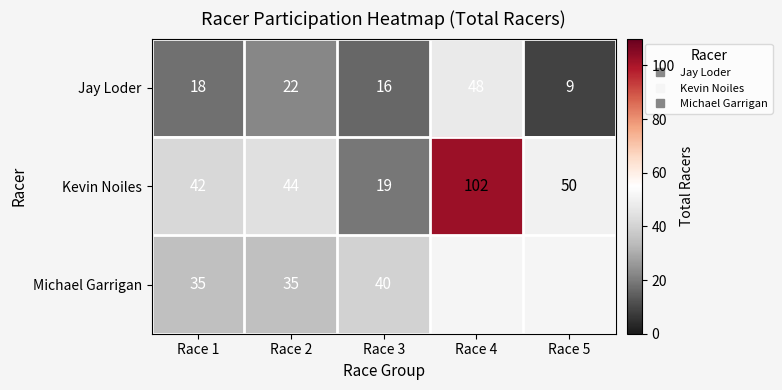

Rank the series at Race 5 from lowest to highest value.

Jay Loder, Kevin Noiles, Michael Garrigan